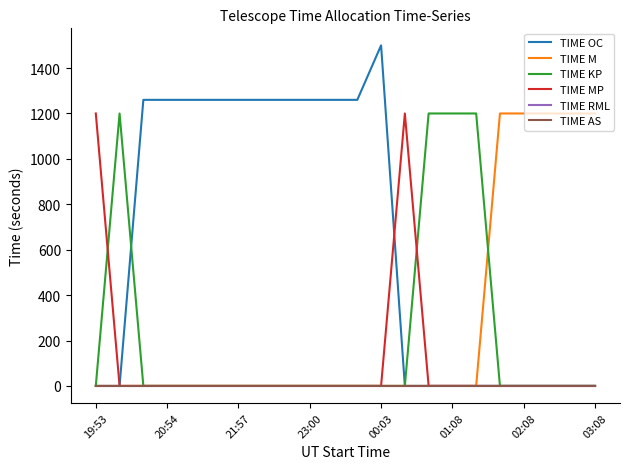

Does the chart have visible grid lines?

No